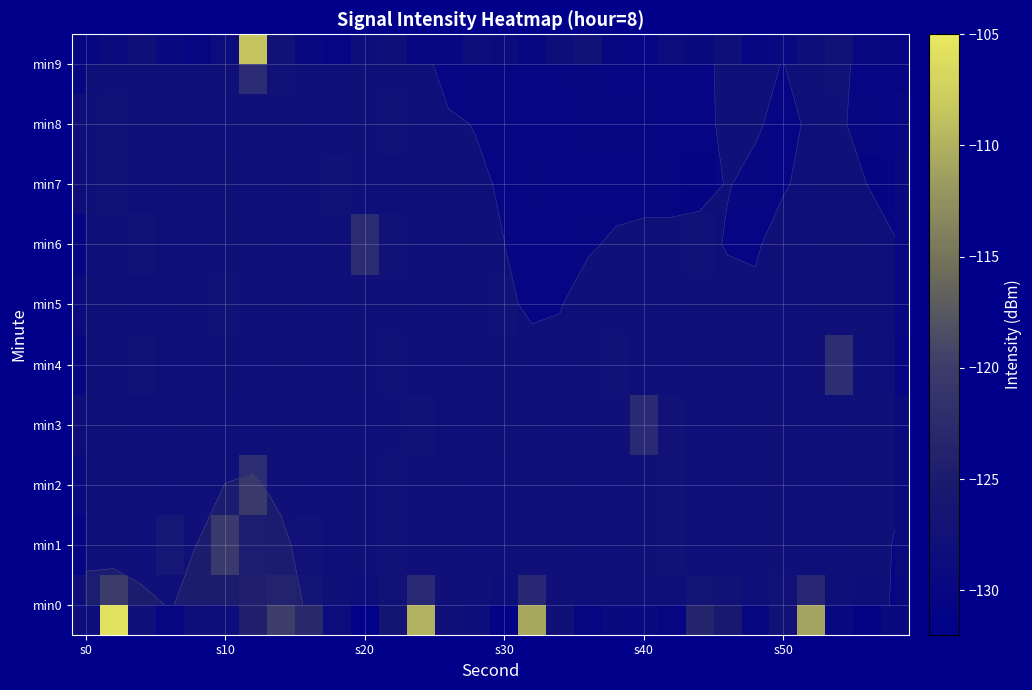

How many values in the min7 series exceed -129?

13